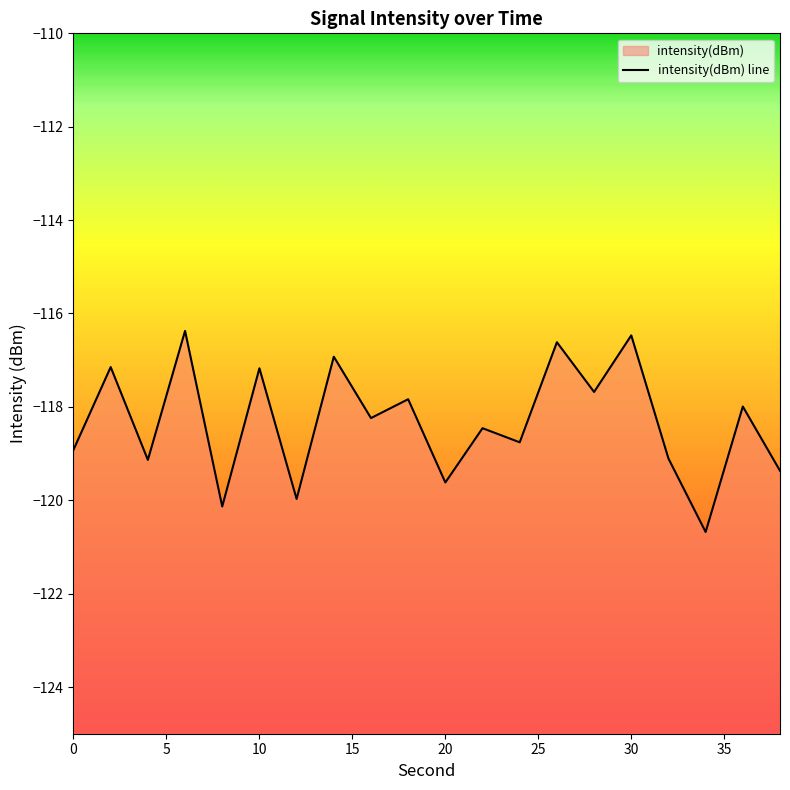

Rank the categories by value from lowest to highest.

34, 8, 12, 20, 38, 4, 32, 0, 24, 22, 16, 36, 18, 28, 10, 2, 14, 26, 30, 6